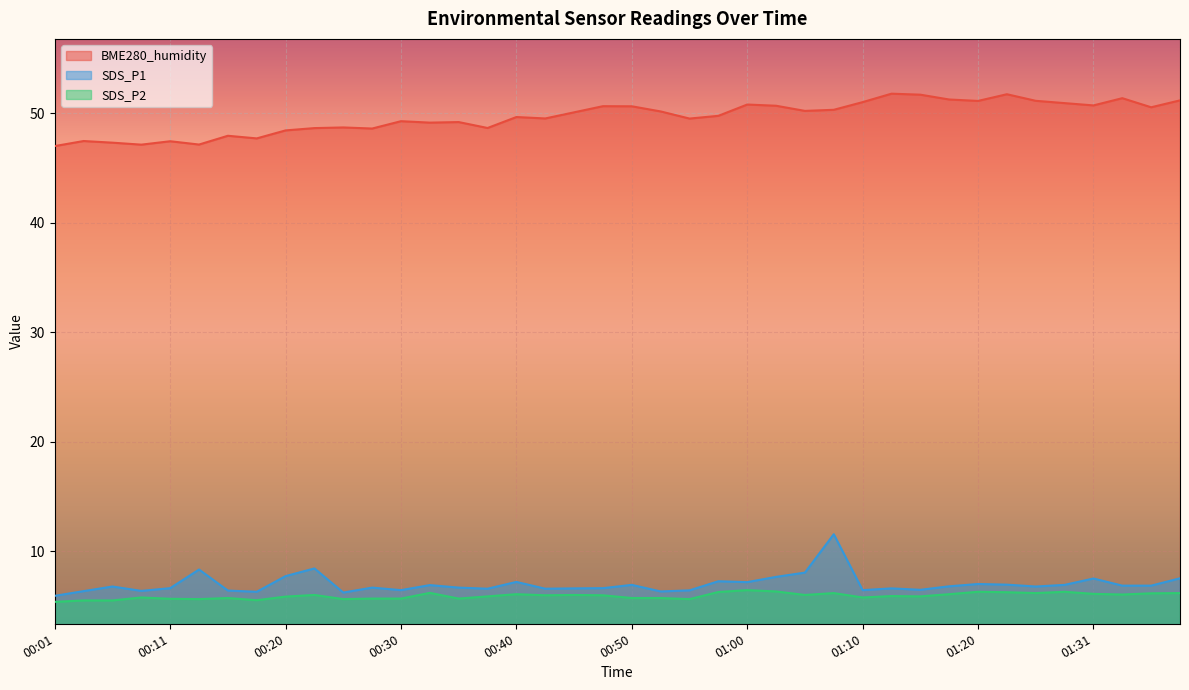

The SDS_P1 series shows 8.8 at 00:16. True or false?

False